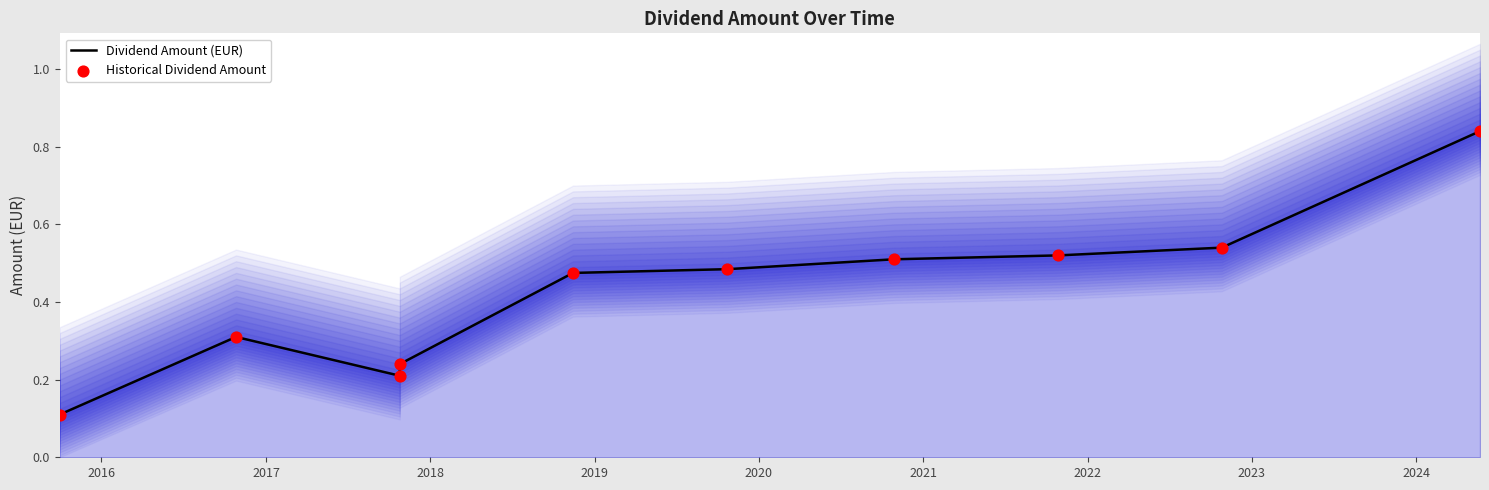

Which series reaches the minimum Y coordinate?

Dividend Amount (EUR)